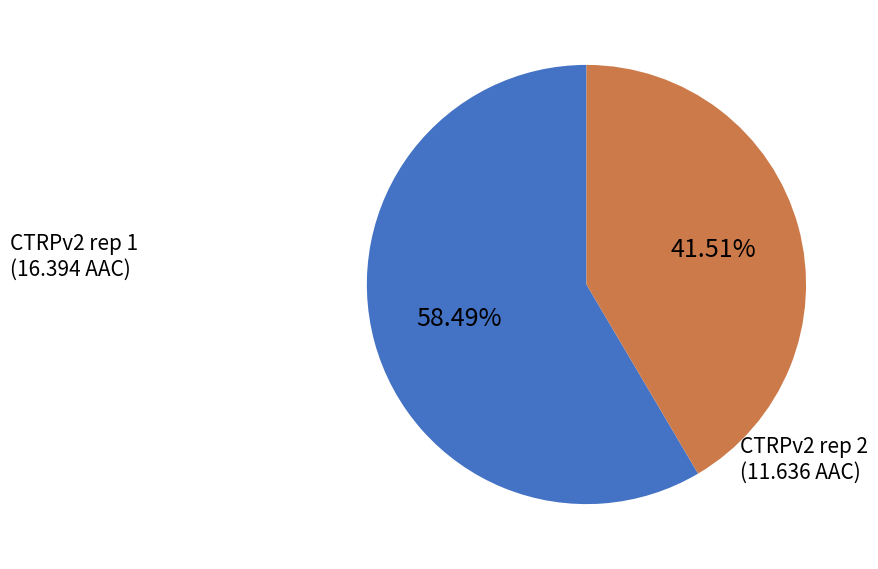

Which slice is the largest?

CTRPv2 rep 1